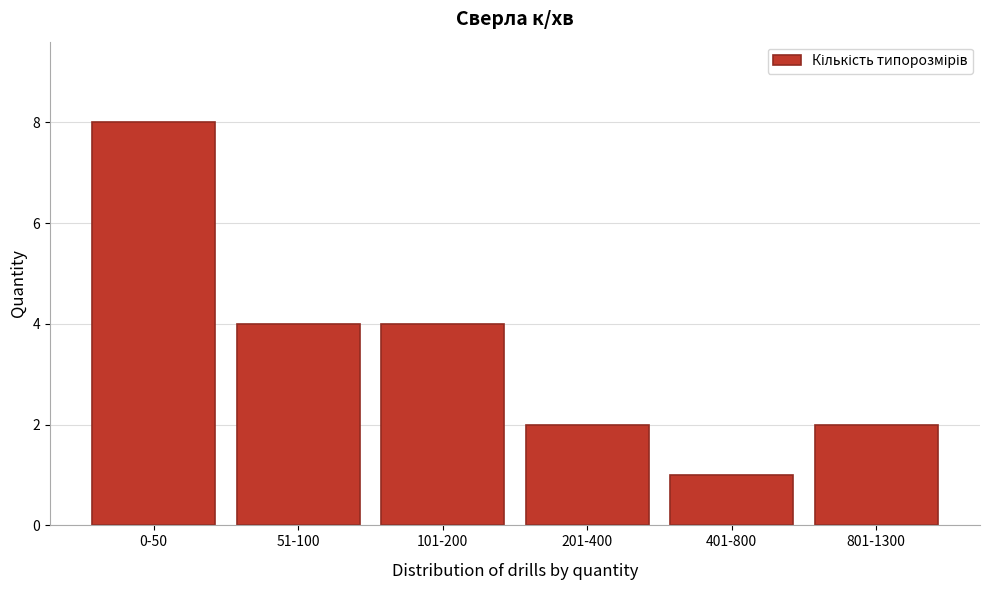

Reading left to right, list all the values displayed in this chart.

0-50=8	51-100=4	101-200=4	201-400=2	401-800=1	801-1300=2